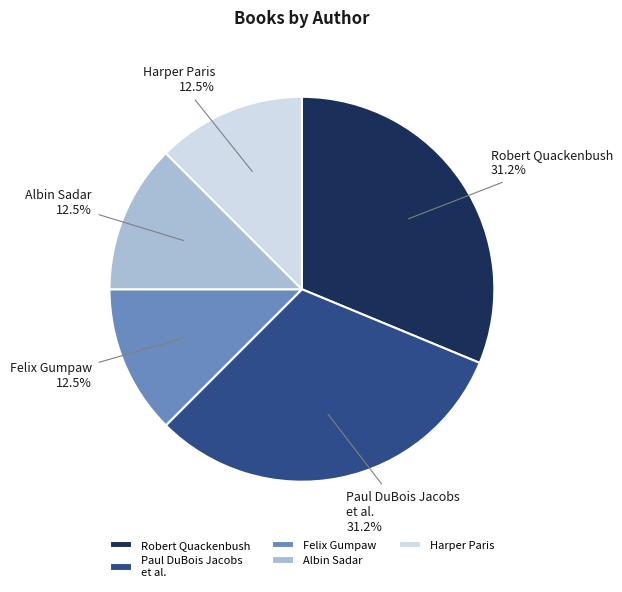

Which has a higher value, Robert Quackenbush or Harper Paris?

Robert Quackenbush